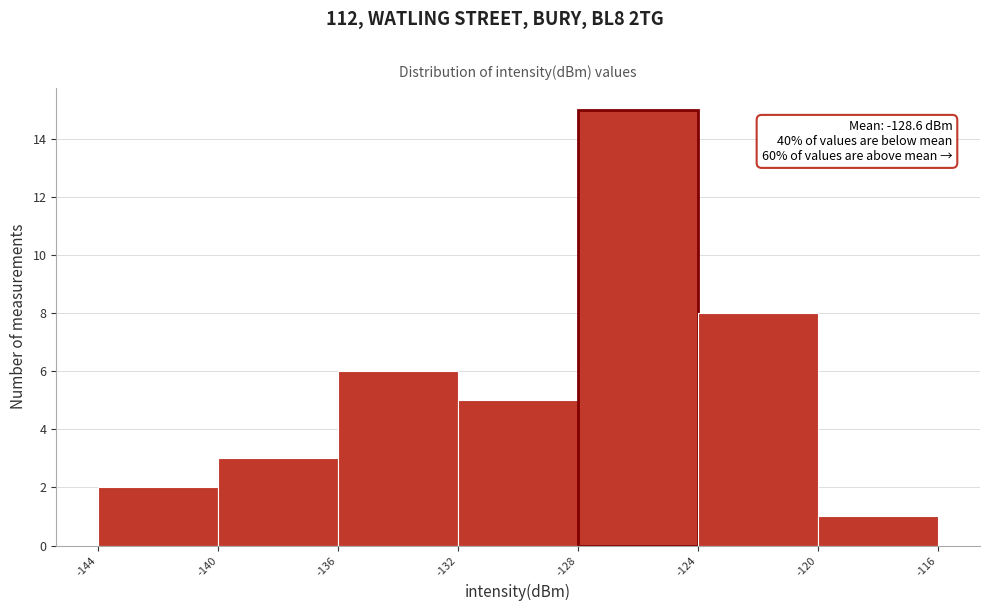

Which range on the x-axis has the tallest bar?

-128 to -124